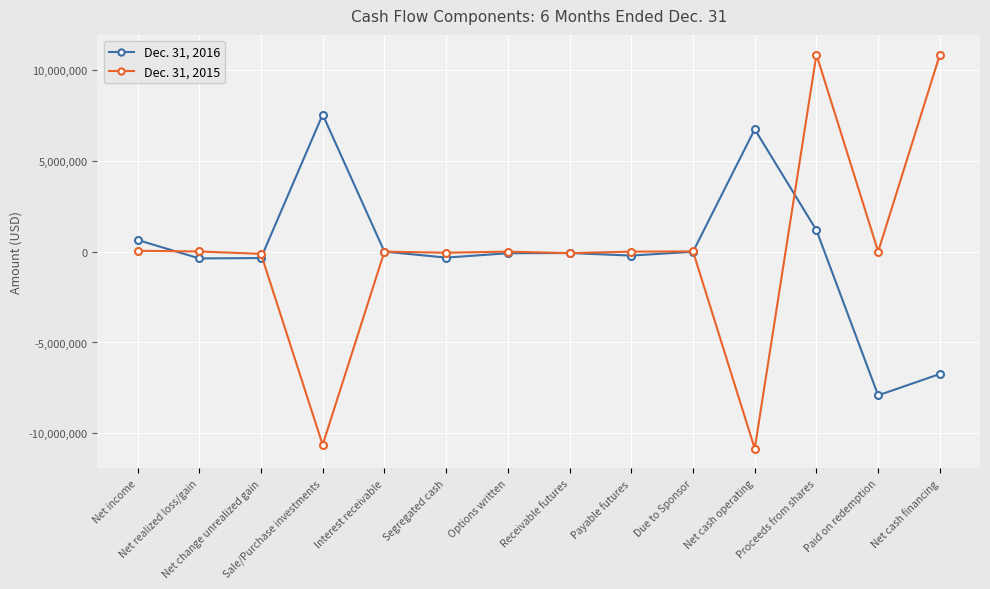

At which category is the sum across all series the highest?

Proceeds from shares